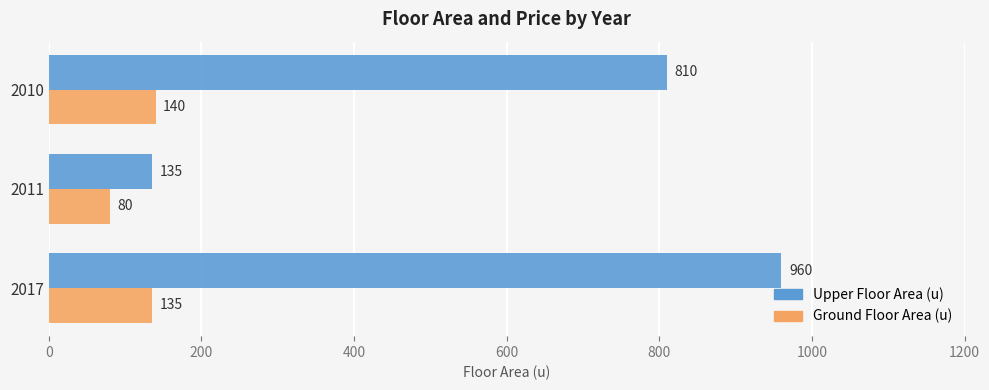

Which series changed the most between 2017 and 2011?

Upper Floor Area (u)